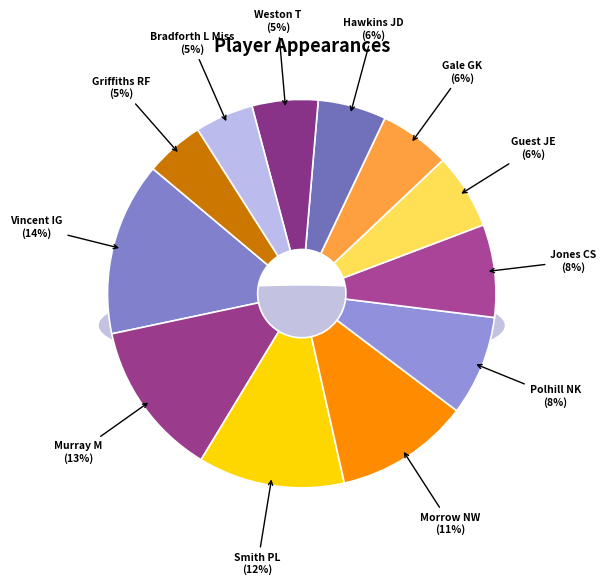

Which category has the biggest portion of the pie?

Vincent IG